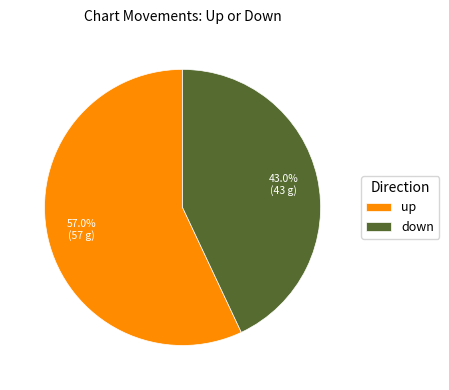

To the nearest percent, what is the difference between the down and up slice percentages?

14%